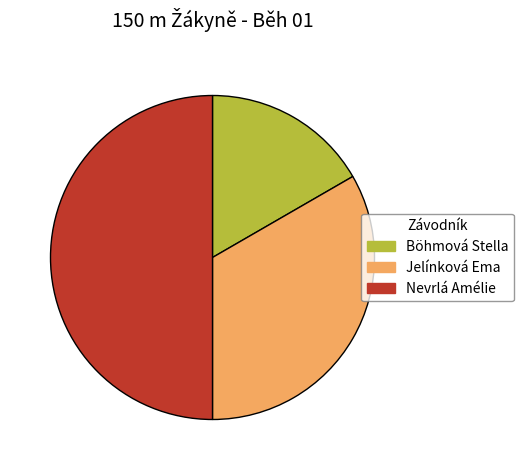

Combined, do Nevrlá Amélie and Jelínková Ema account for over 50%?

Yes